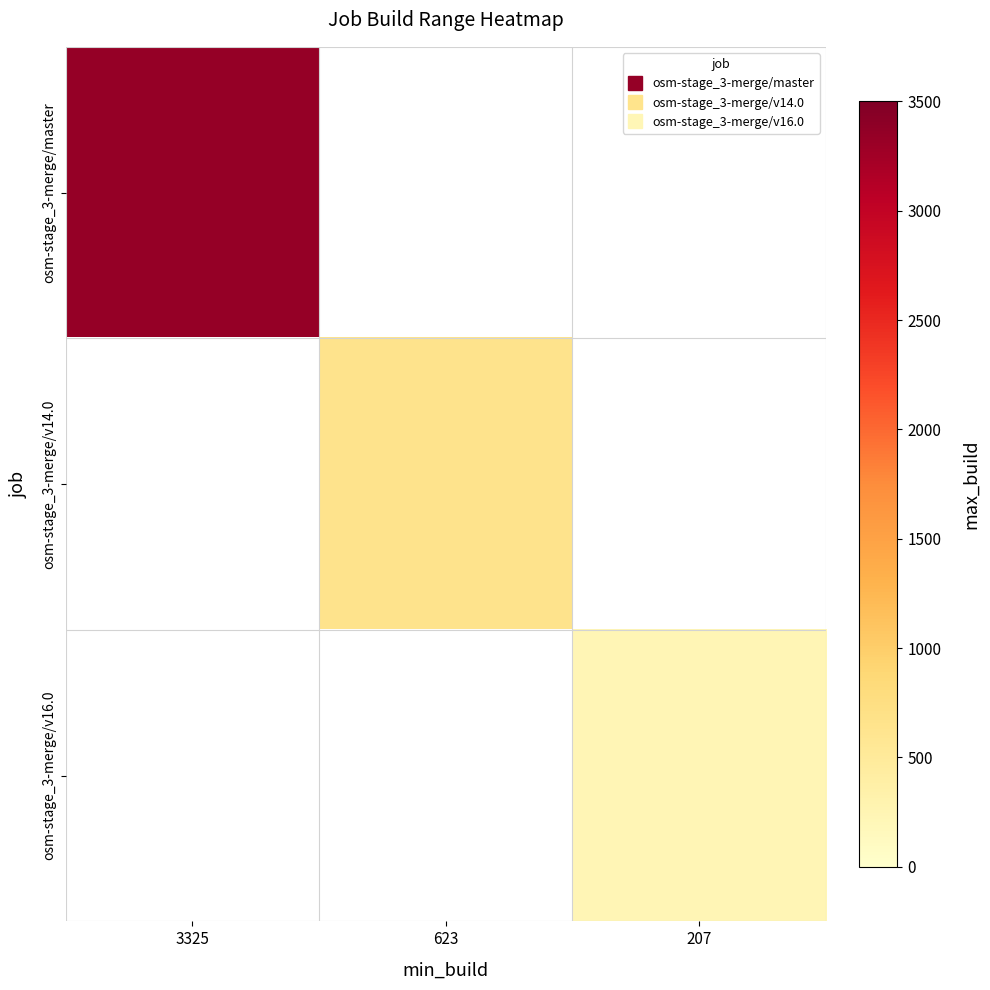

Between 623 and 3325, which is larger?

3325